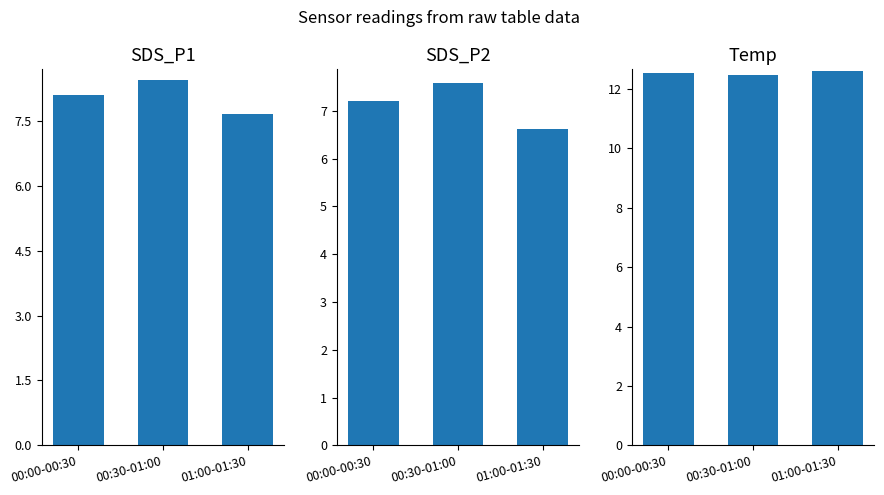

What is the sum of all SDS_P2 values?

21.4